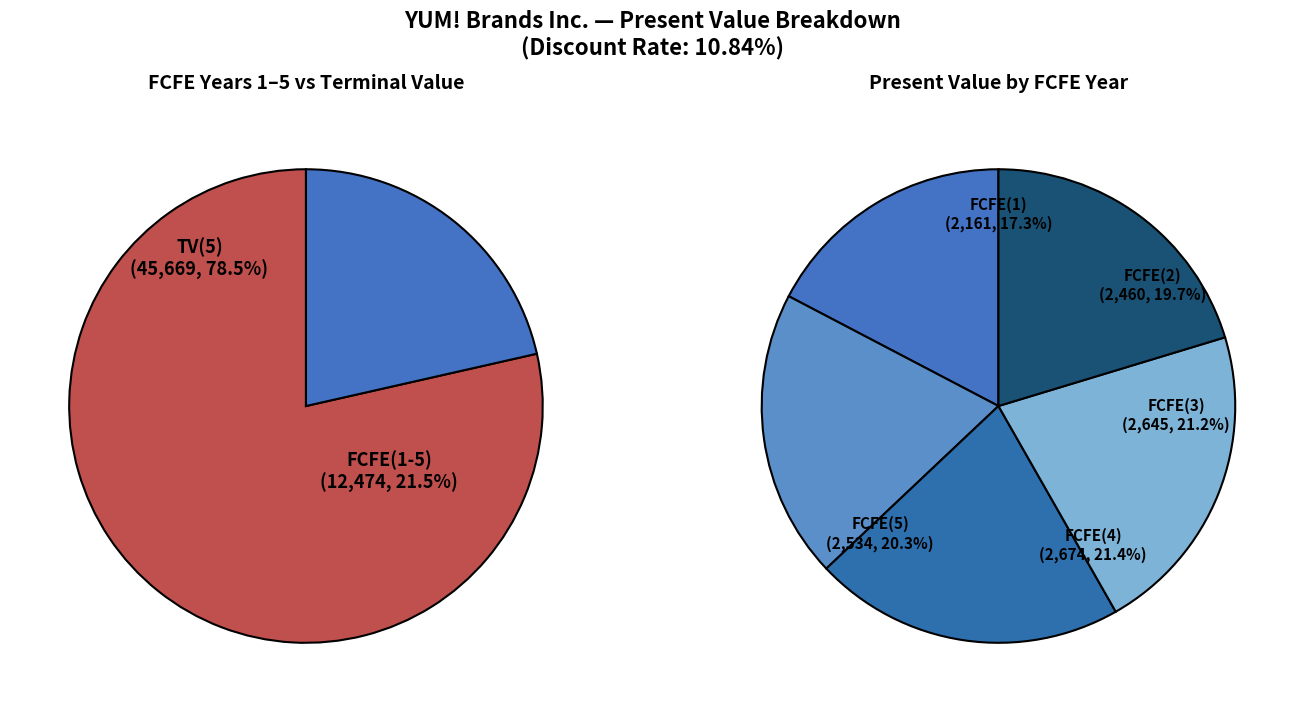

Rank the categories by value from lowest to highest.

FCFE(1), FCFE(2), FCFE(5), FCFE(3), FCFE(4), TV(5)